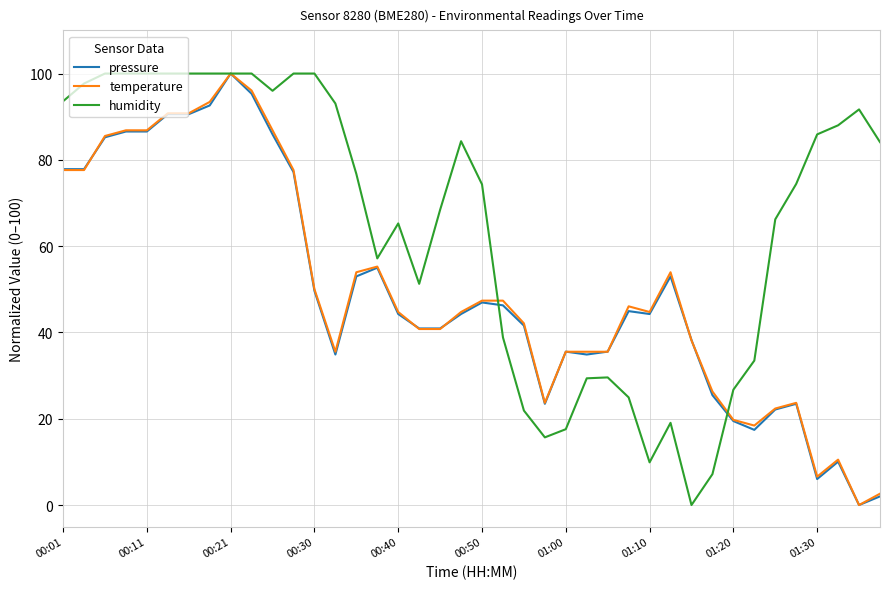

Is this an area chart (filled region under the line)?

No